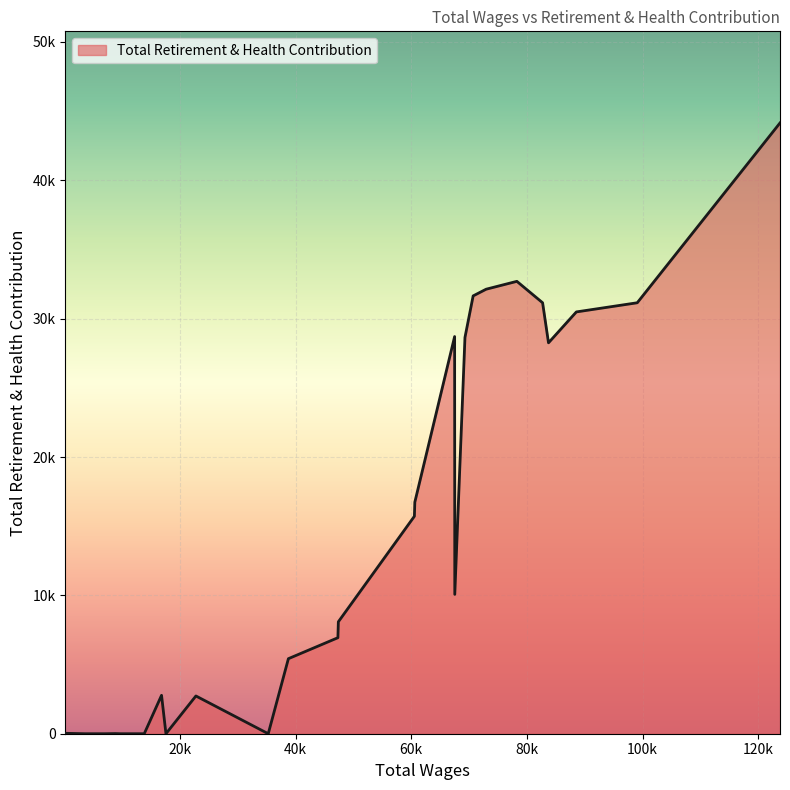

Does the chart display data point markers on the line(s)?

No